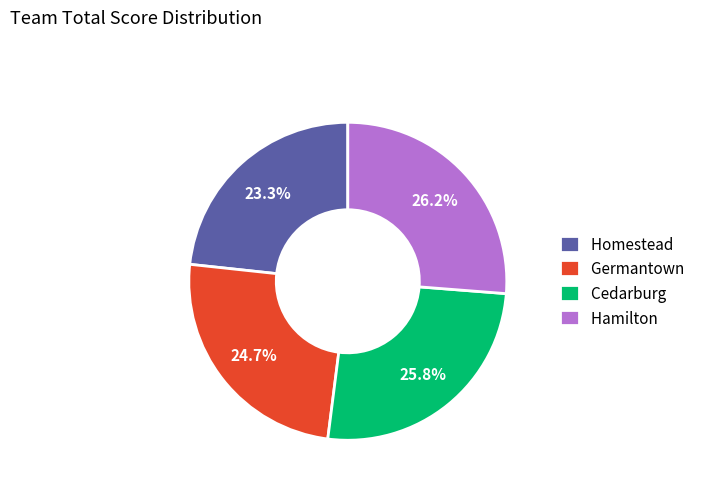

To the nearest percent, what portion does Hamilton represent?

26%